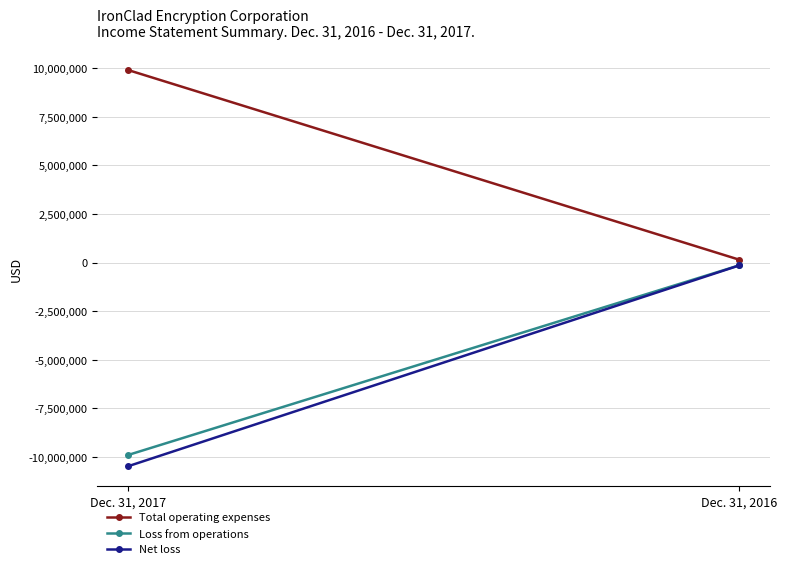

Is this an area chart (filled region under the line)?

No